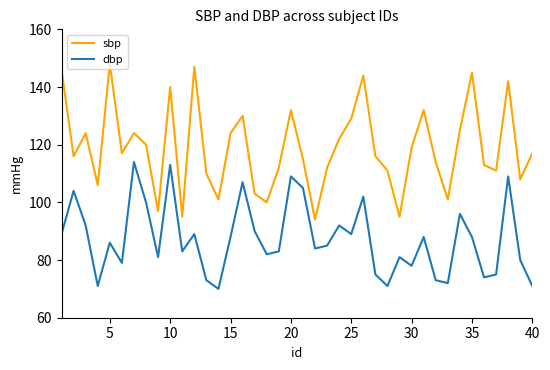

True or false: dbp and sbp cross at least once.

False